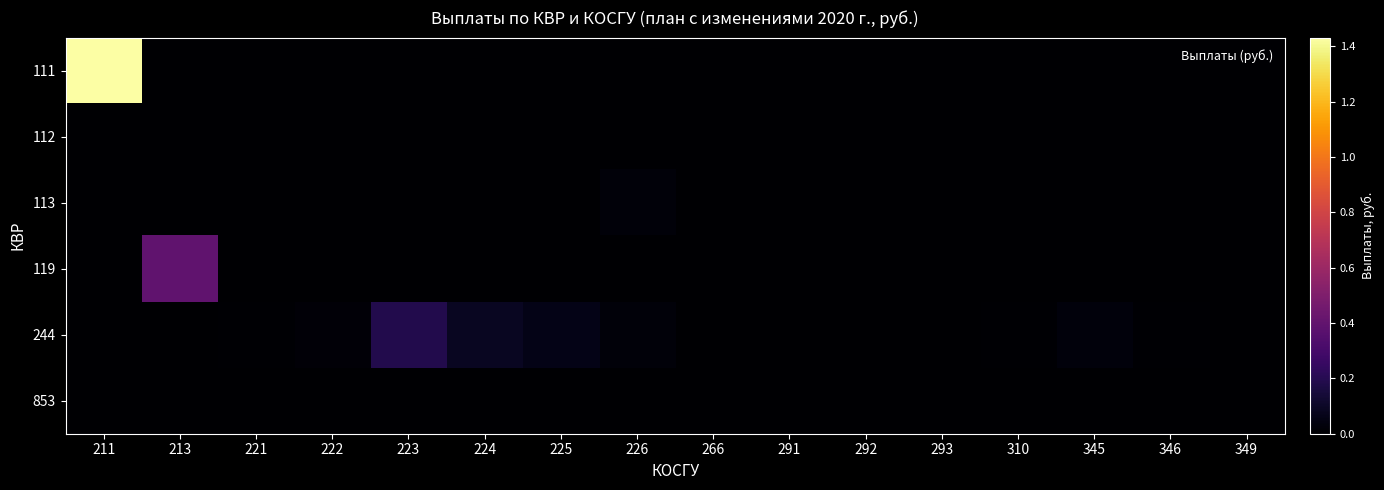

What is the difference between the highest and lowest values at 223?

1860770.5